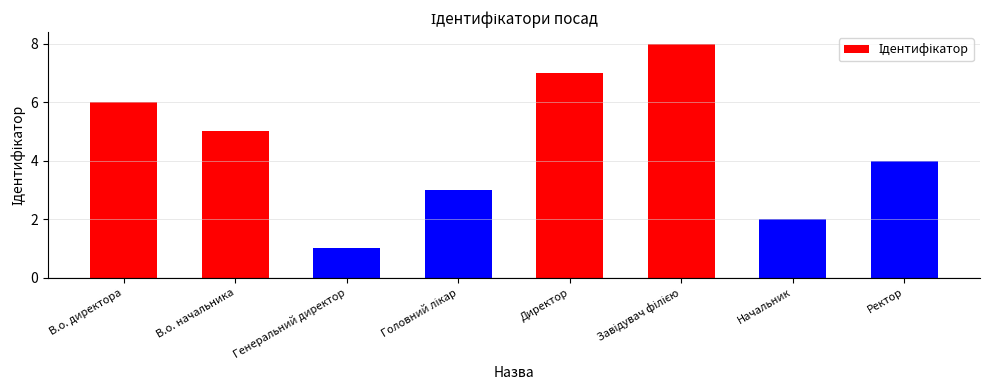

What is the sum of the values at В.о. начальника and В.о. директора?

11